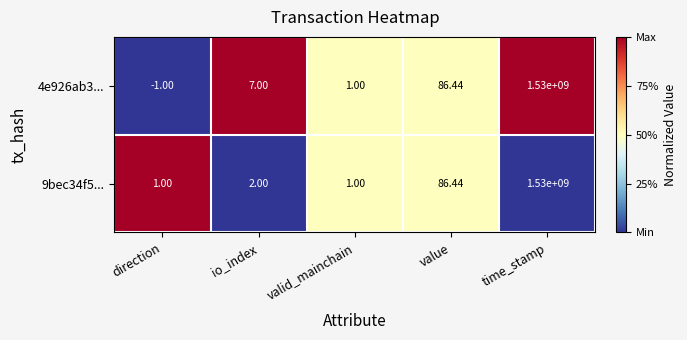

At which category is the sum across all series the highest?

time_stamp